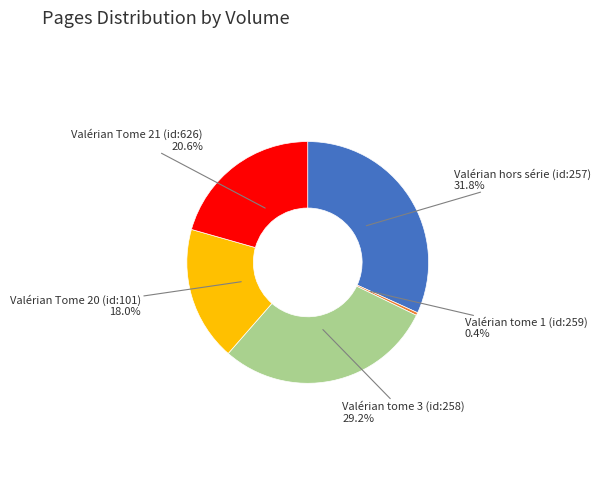

Does Valérian Tome 20 (id:101) account for over 50% of the chart?

No